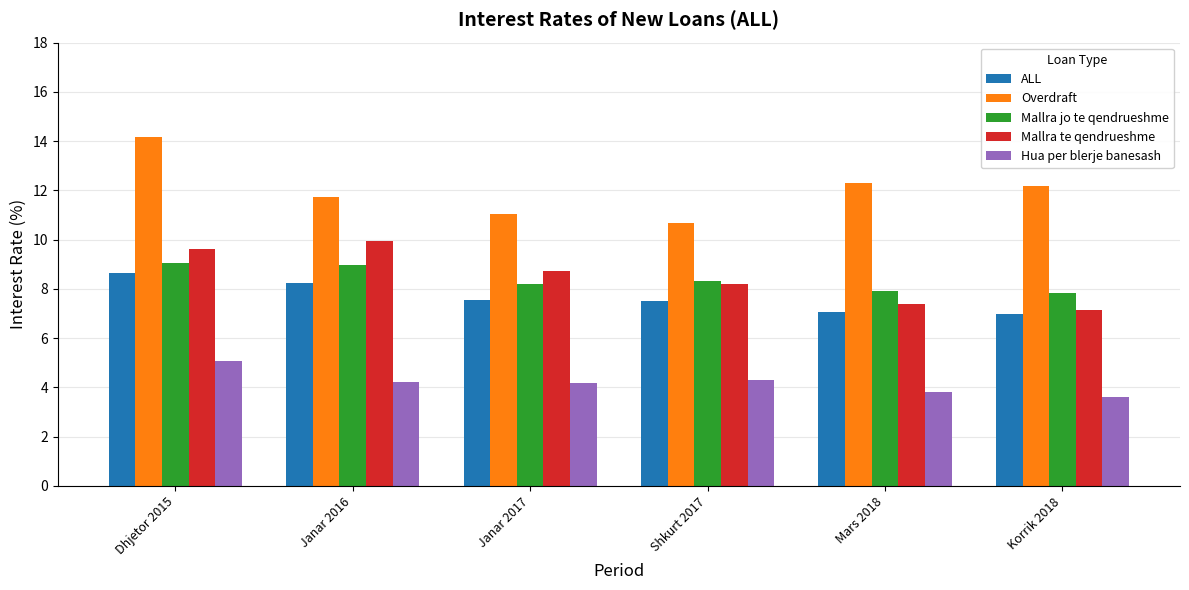

What is the lowest value of the Hua per blerje banesash series?

3.6